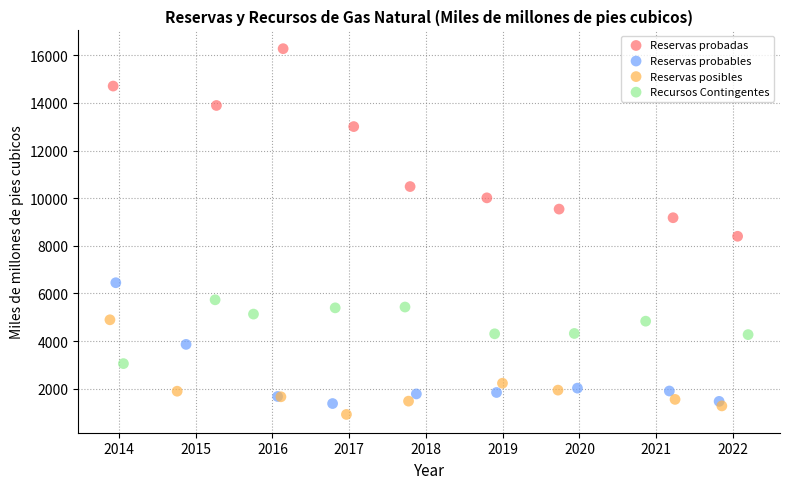

What are all the series names shown in the legend?

Reservas probadas, Reservas probables, Reservas posibles, Recursos Contingentes